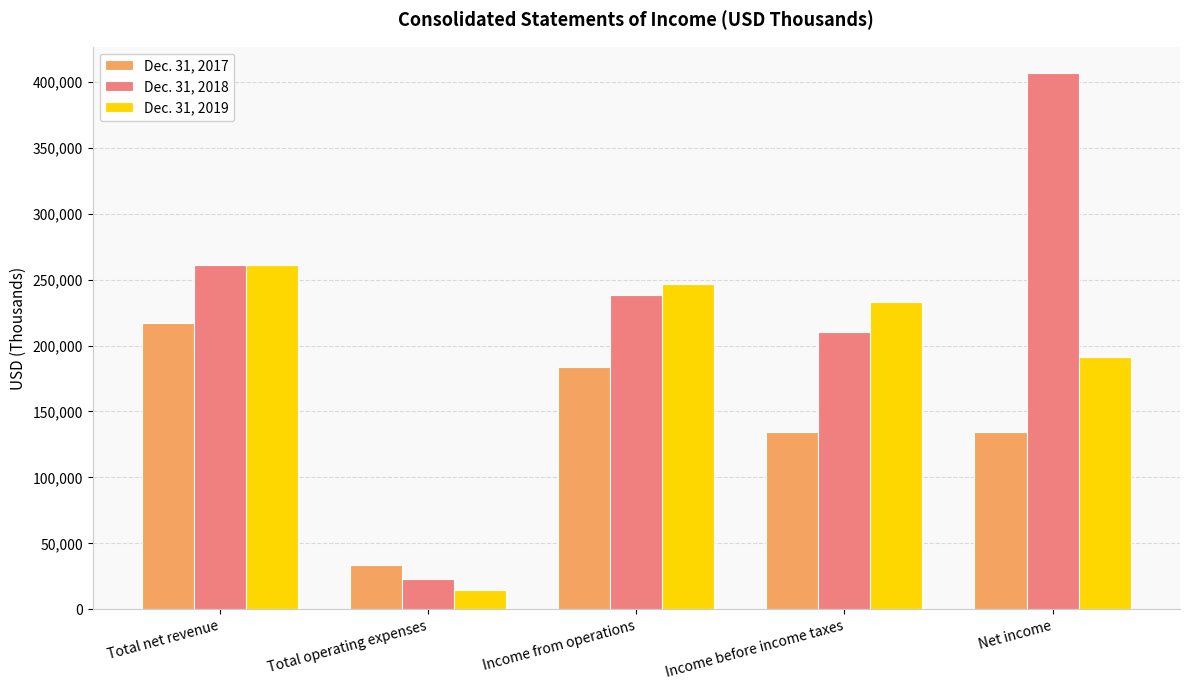

List the series in order of their peak value, highest first.

Dec. 31, 2018, Dec. 31, 2019, Dec. 31, 2017